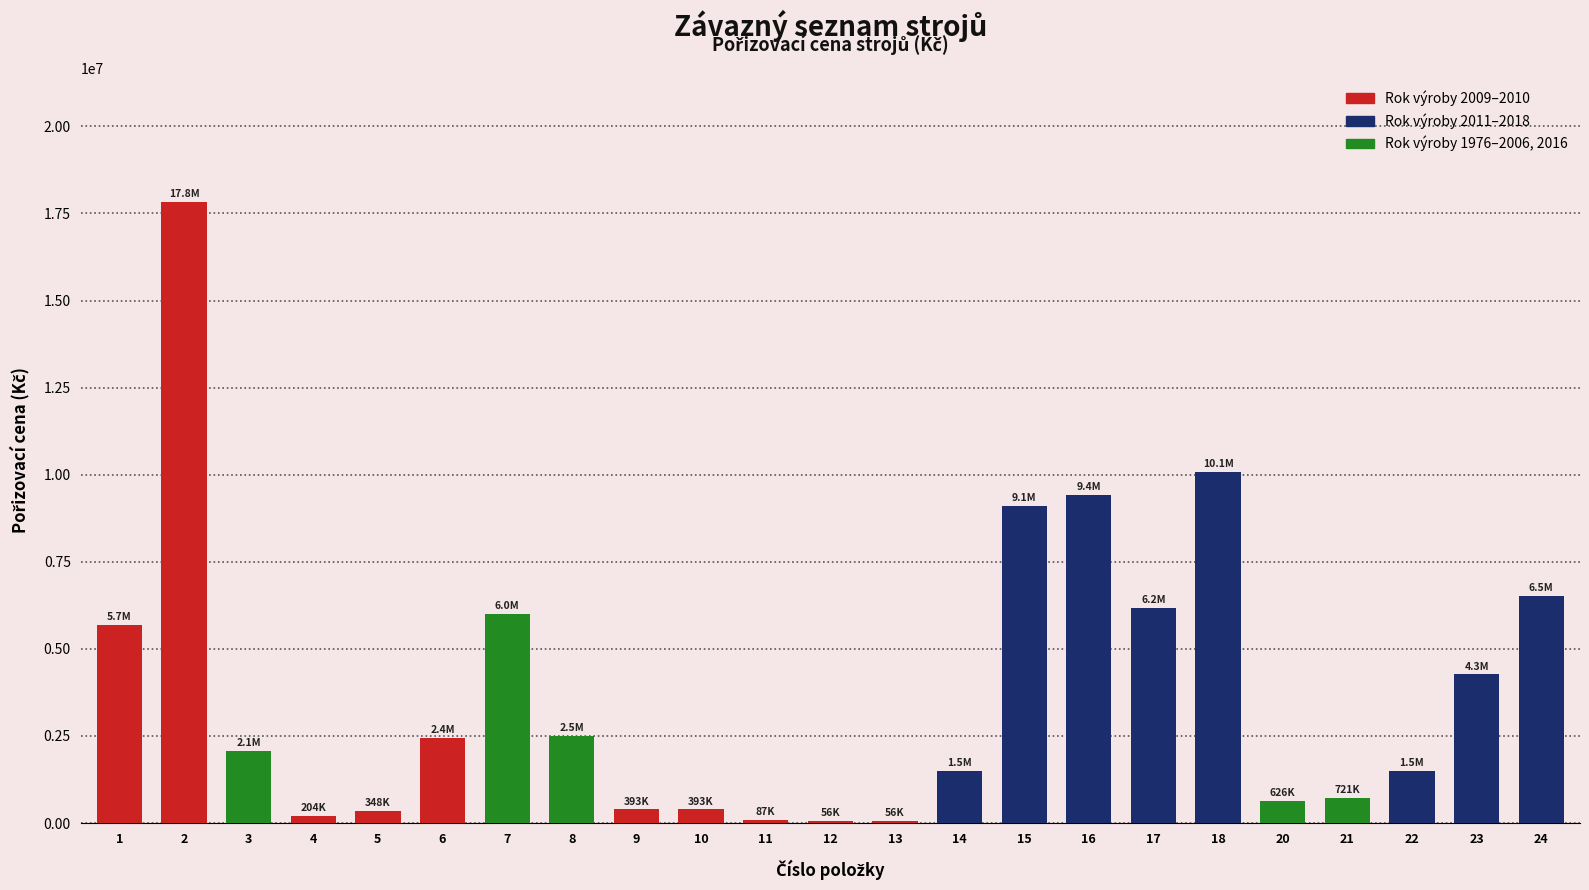

The value at 7 is 2837076. True or false?

False